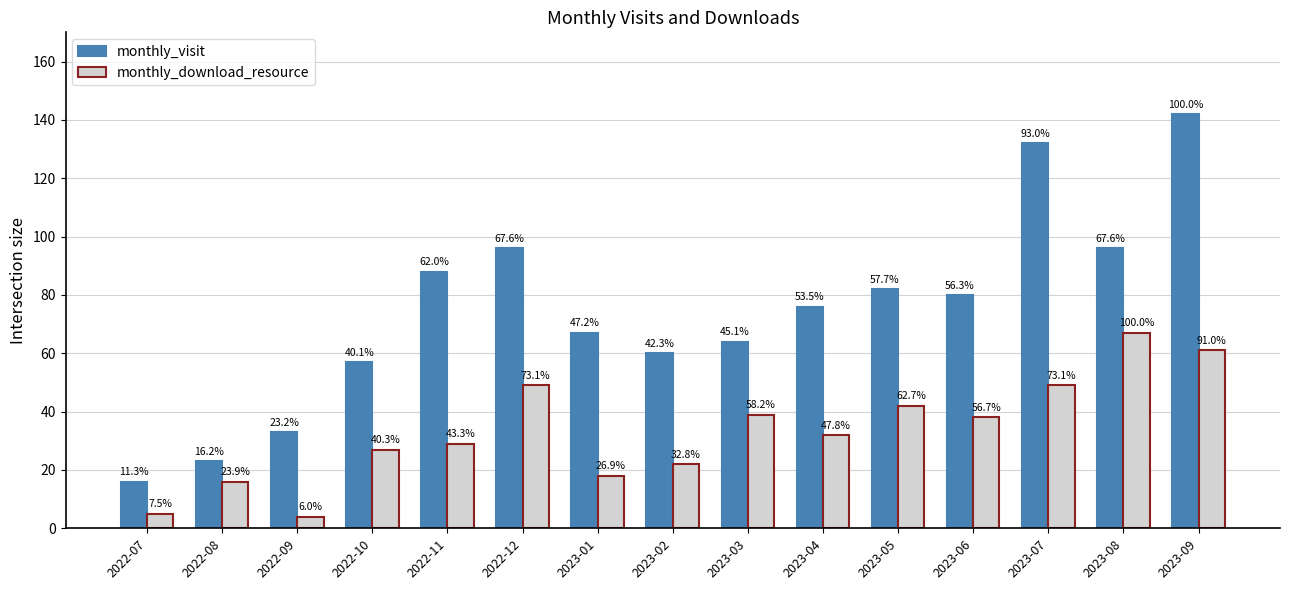

How many bars are there in each group?

2